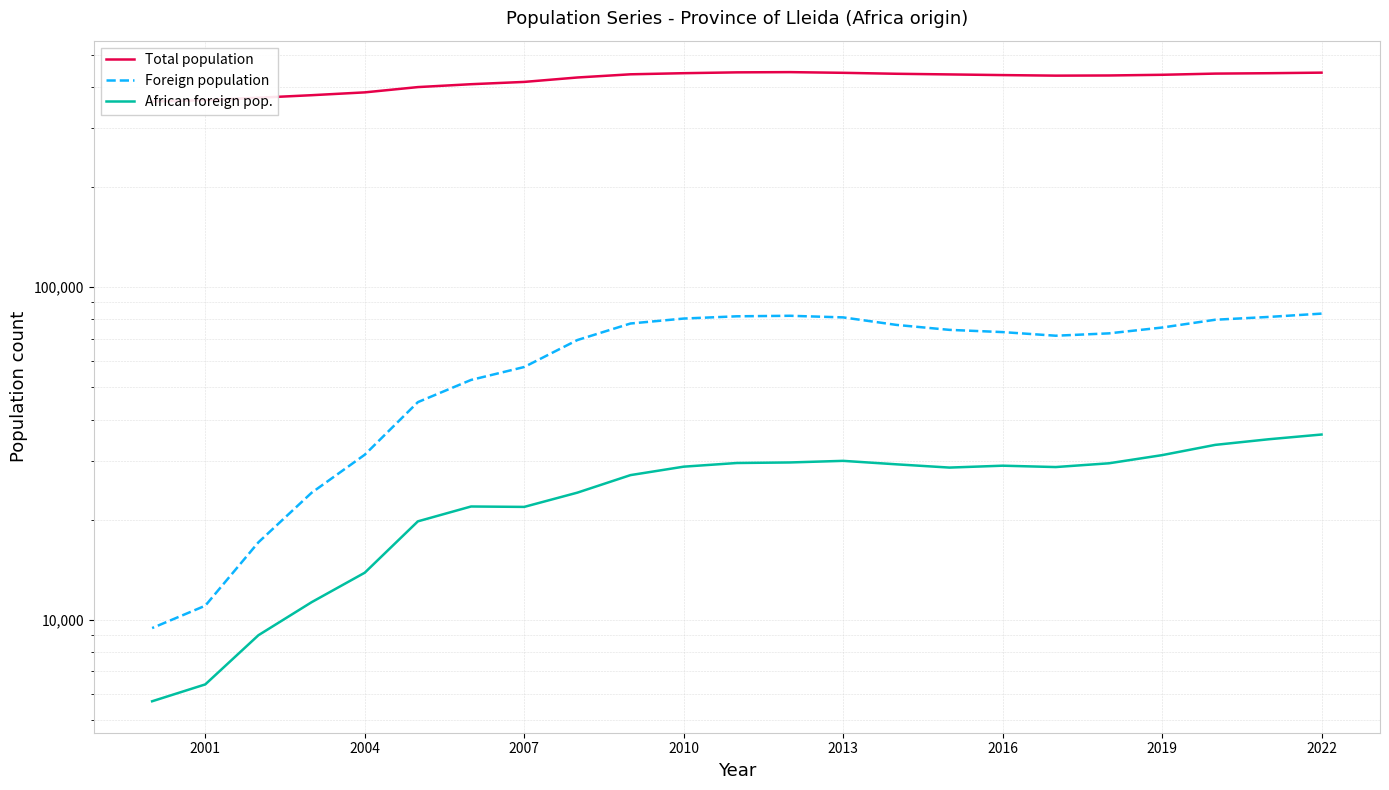

List the series in order of their peak value, highest first.

Total population, Foreign population, African foreign pop.